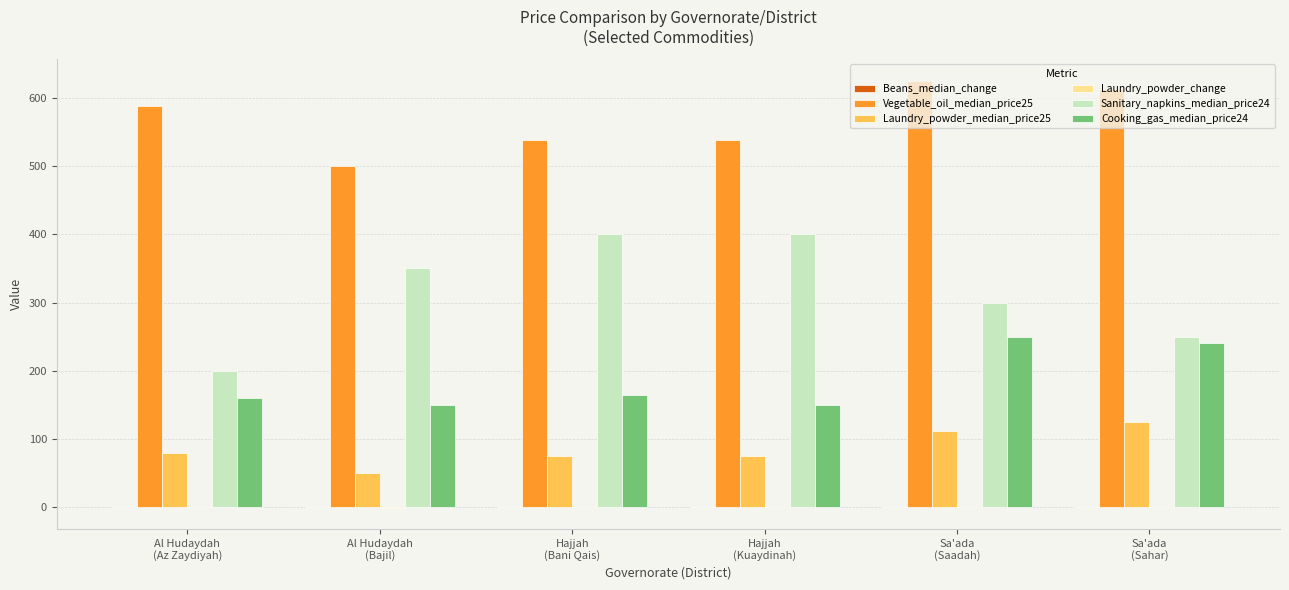

Count the number of data series in this chart.

6